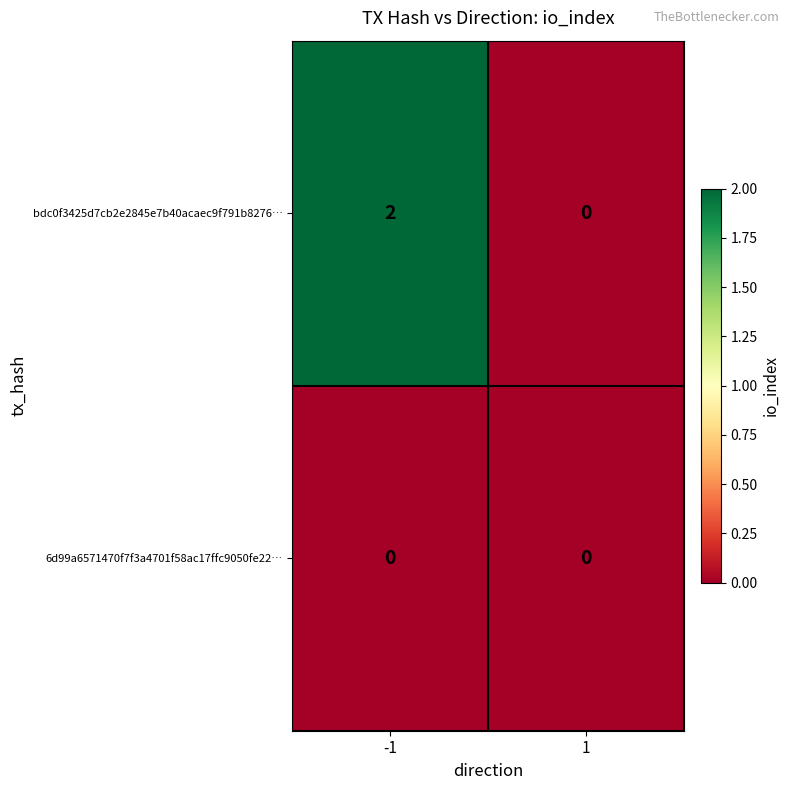

Which series has the widest spread of values?

bdc0f3425d7cb2e2845e7b40acaec9f791b8276…